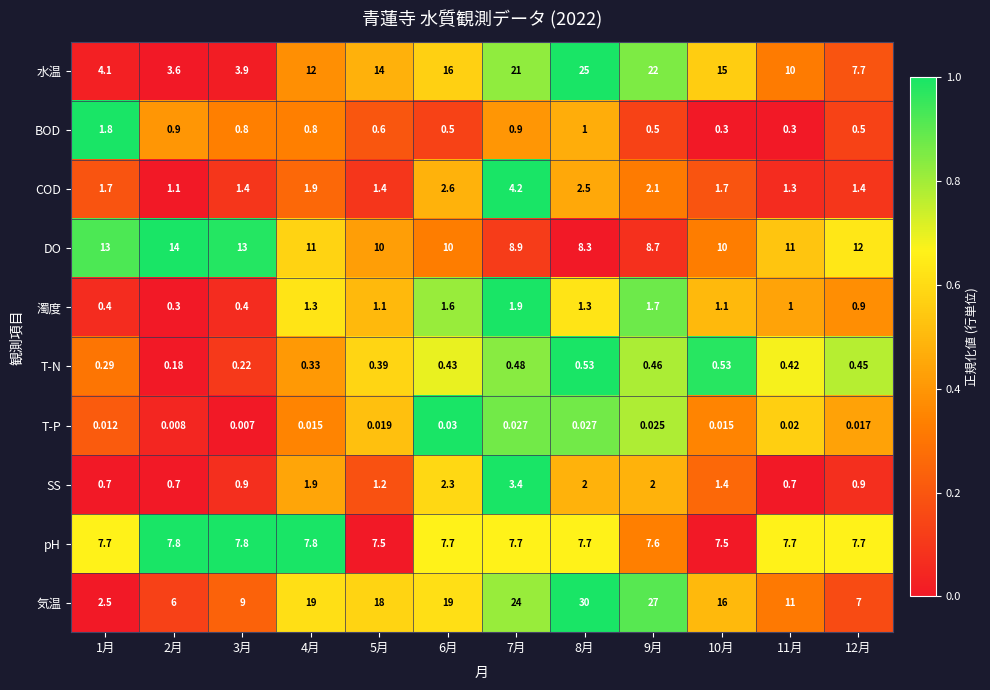

At which category does the chart reach its minimum across all series?

3月